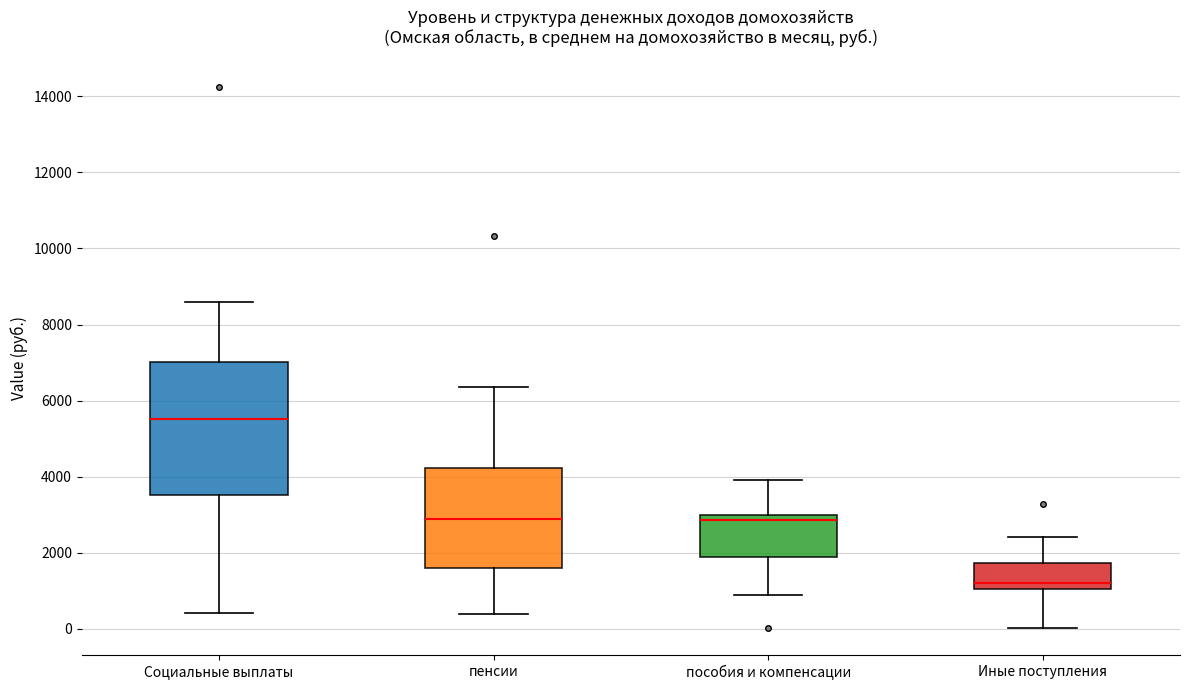

Which box has the lowest median line?

Иные поступления